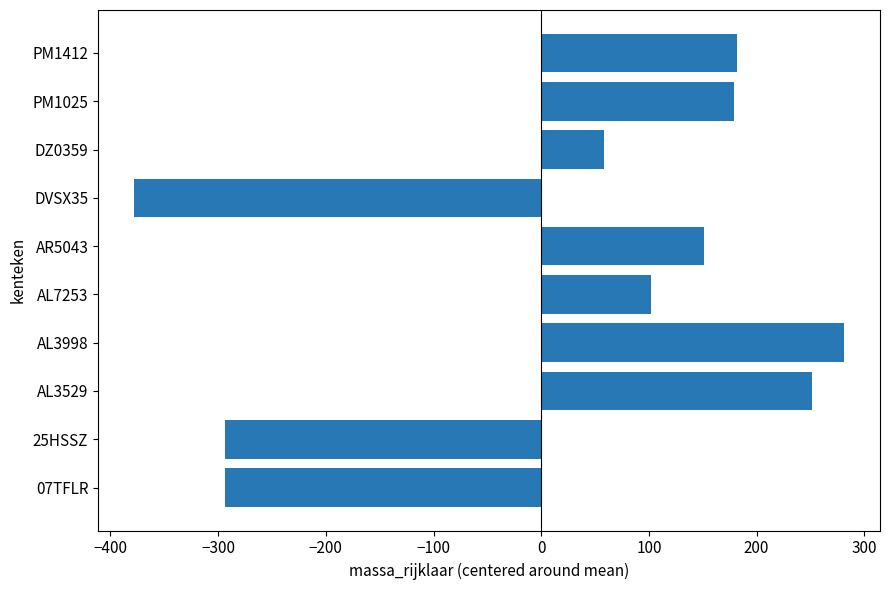

What is the sum of the values at AL7253 and 25HSSZ?

-191.8